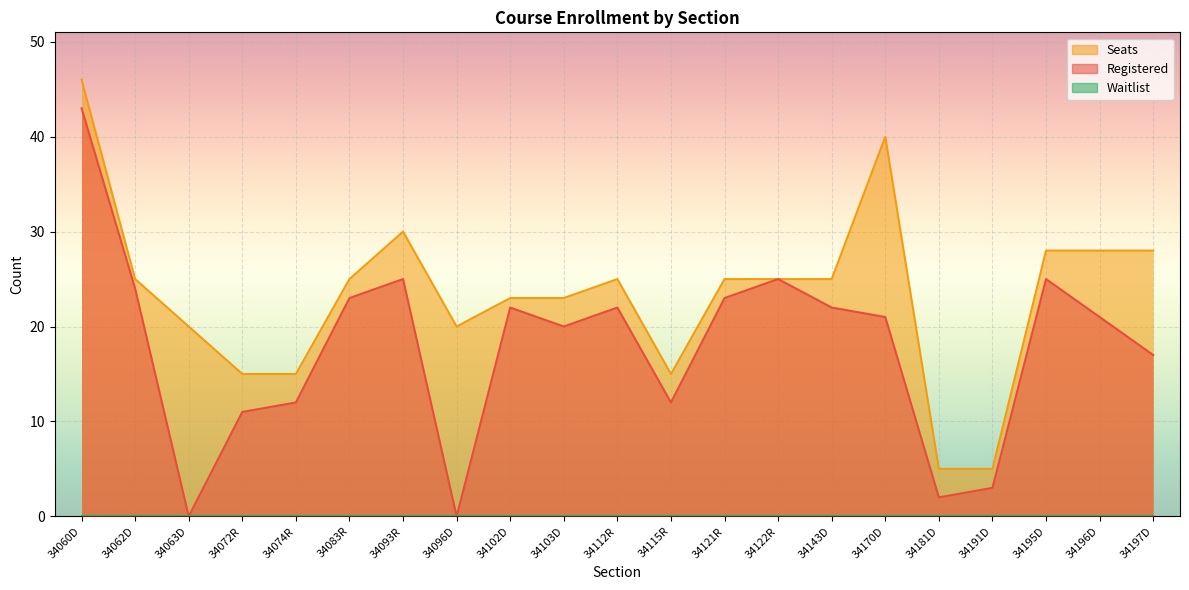

At which category is the sum across all series the highest?

34060D